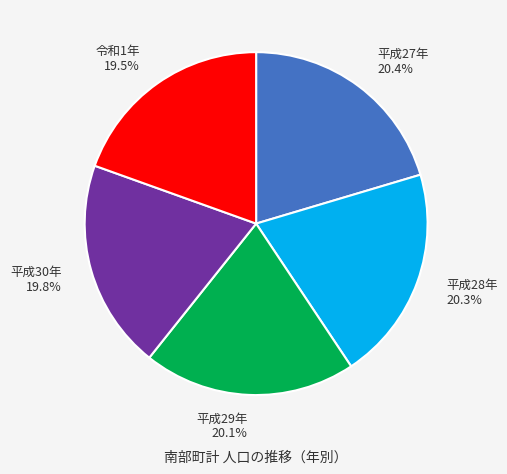

How many slices are in this pie chart?

5